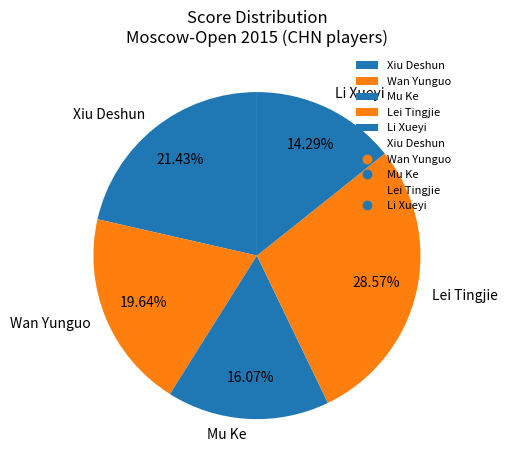

To the nearest percent, what is the difference between the Wan Yunguo and Li Xueyi slice percentages?

5%